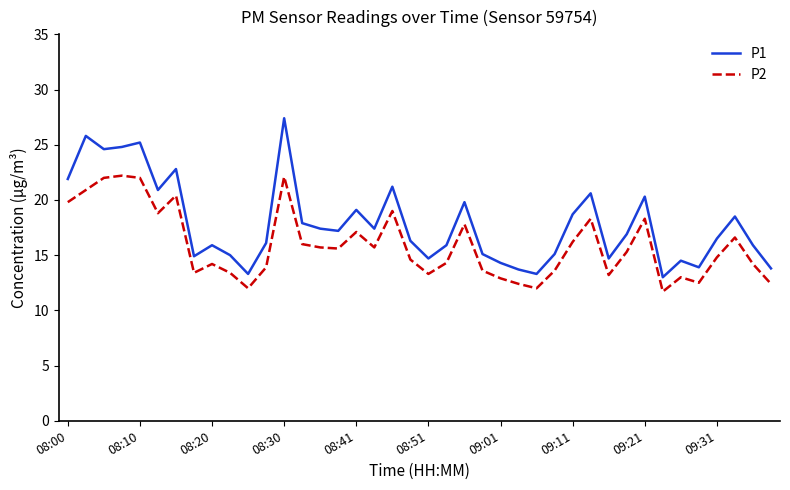

What is the difference between the maximum and minimum values in the P1 series?

14.4